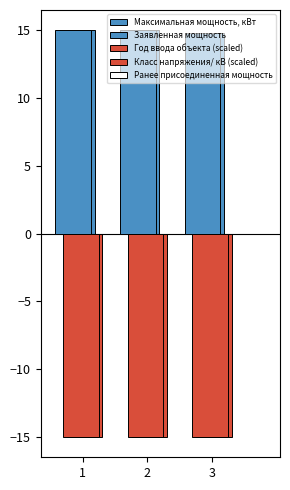

Are the bars grouped side by side (vs. stacked)?

Yes